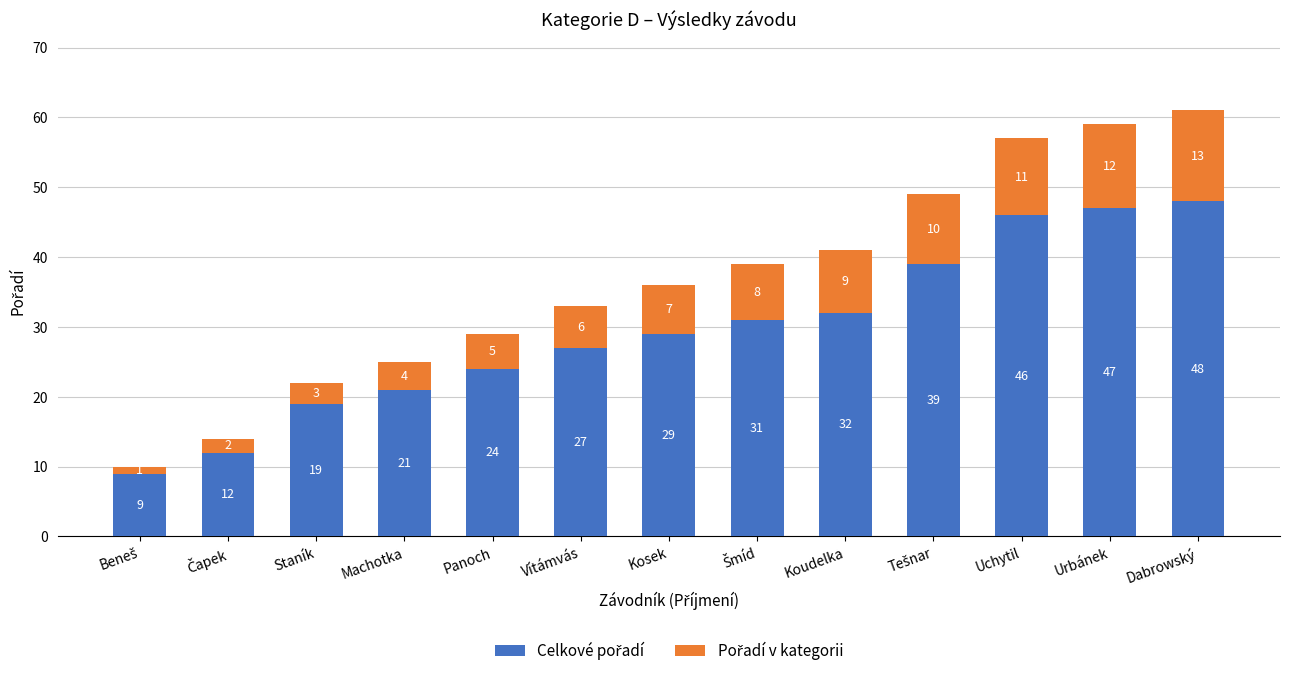

At which category is the sum across all series the highest?

Dabrowský